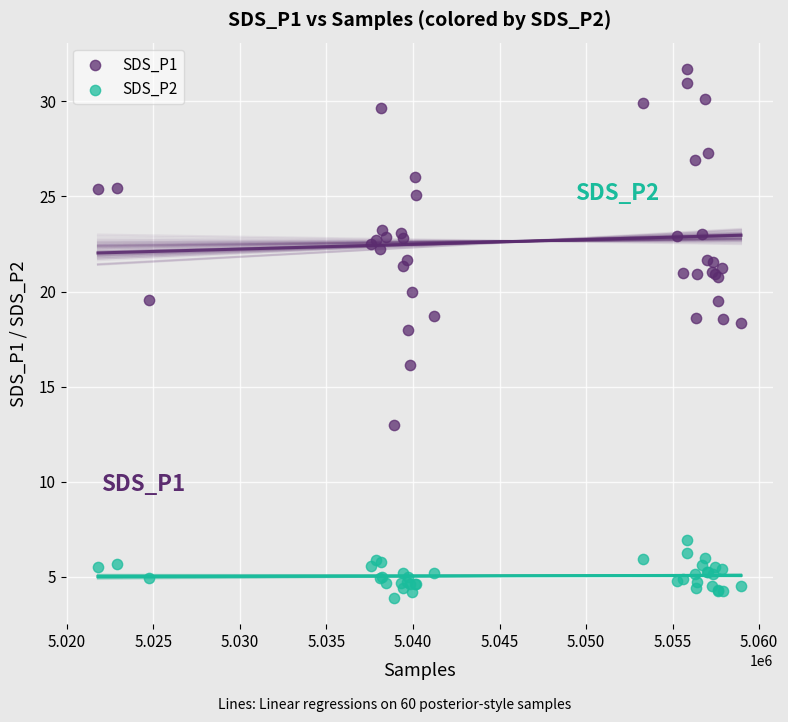

Which series has the widest spread of Y values?

SDS_P1